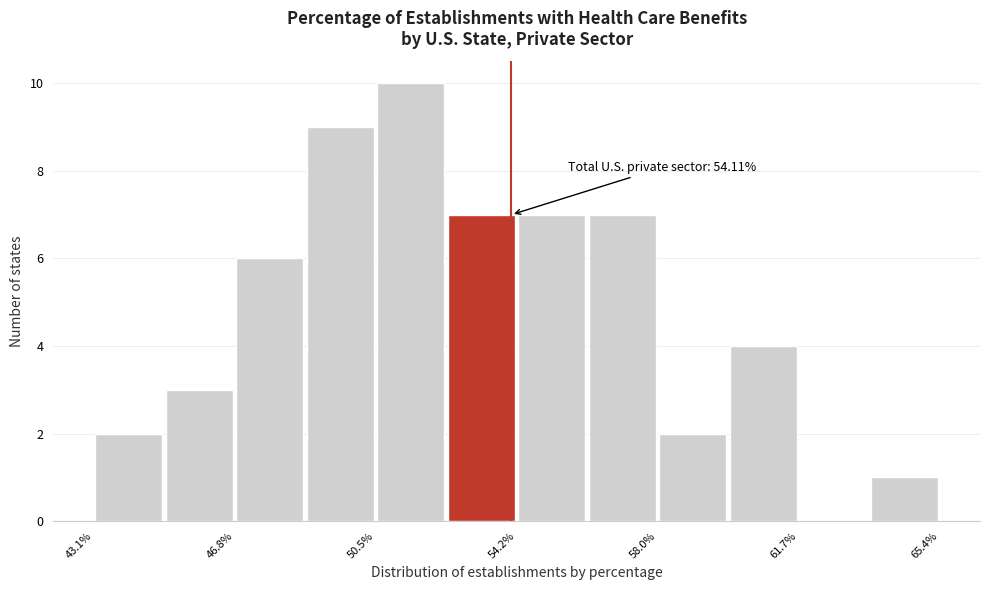

Around what value on the x-axis is the tallest bar? Give the approximate position of its centre, as read against the axis.

51.5